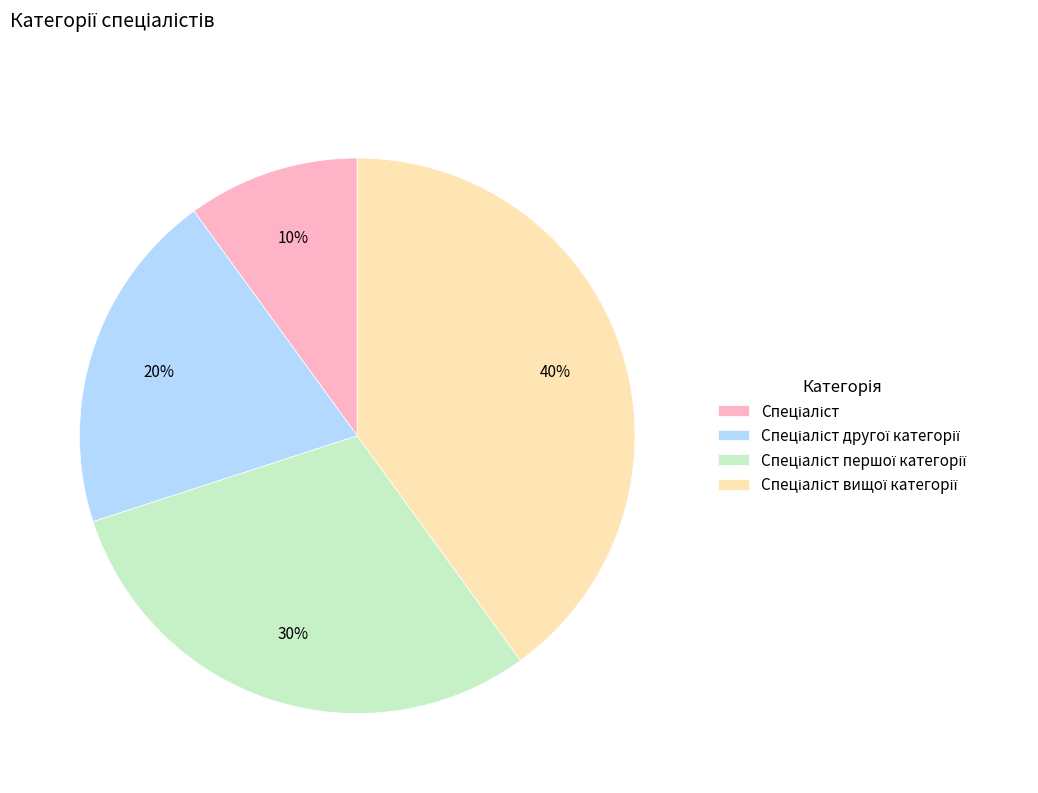

To the nearest percent, what is the average slice percentage?

25%